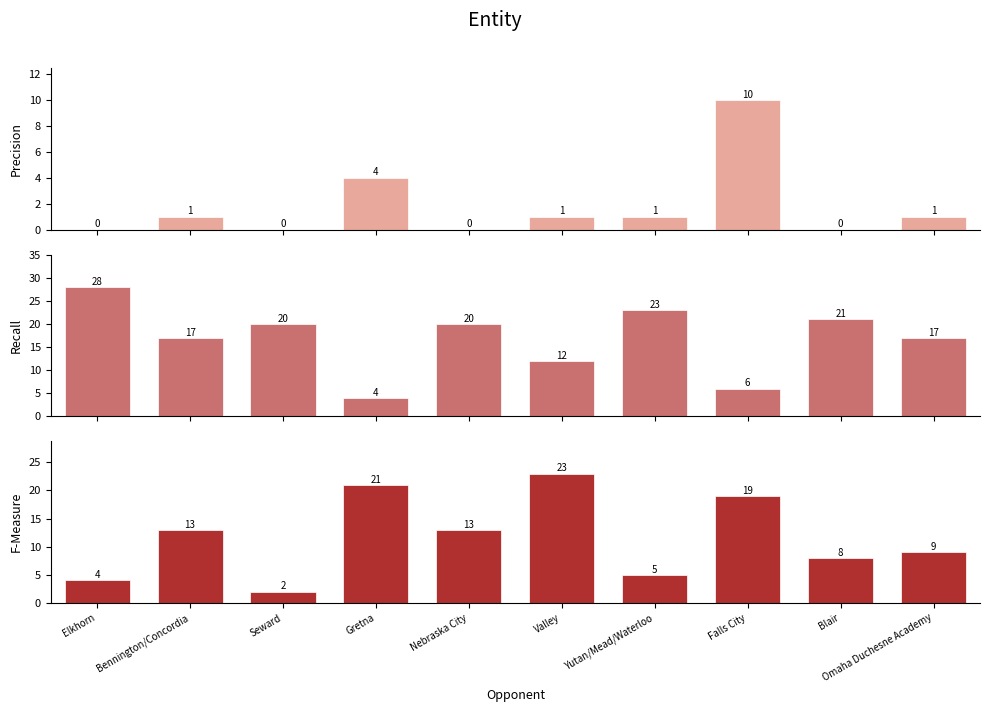

Between Gretna and Yutan/Mead/Waterloo, which is larger?

Gretna